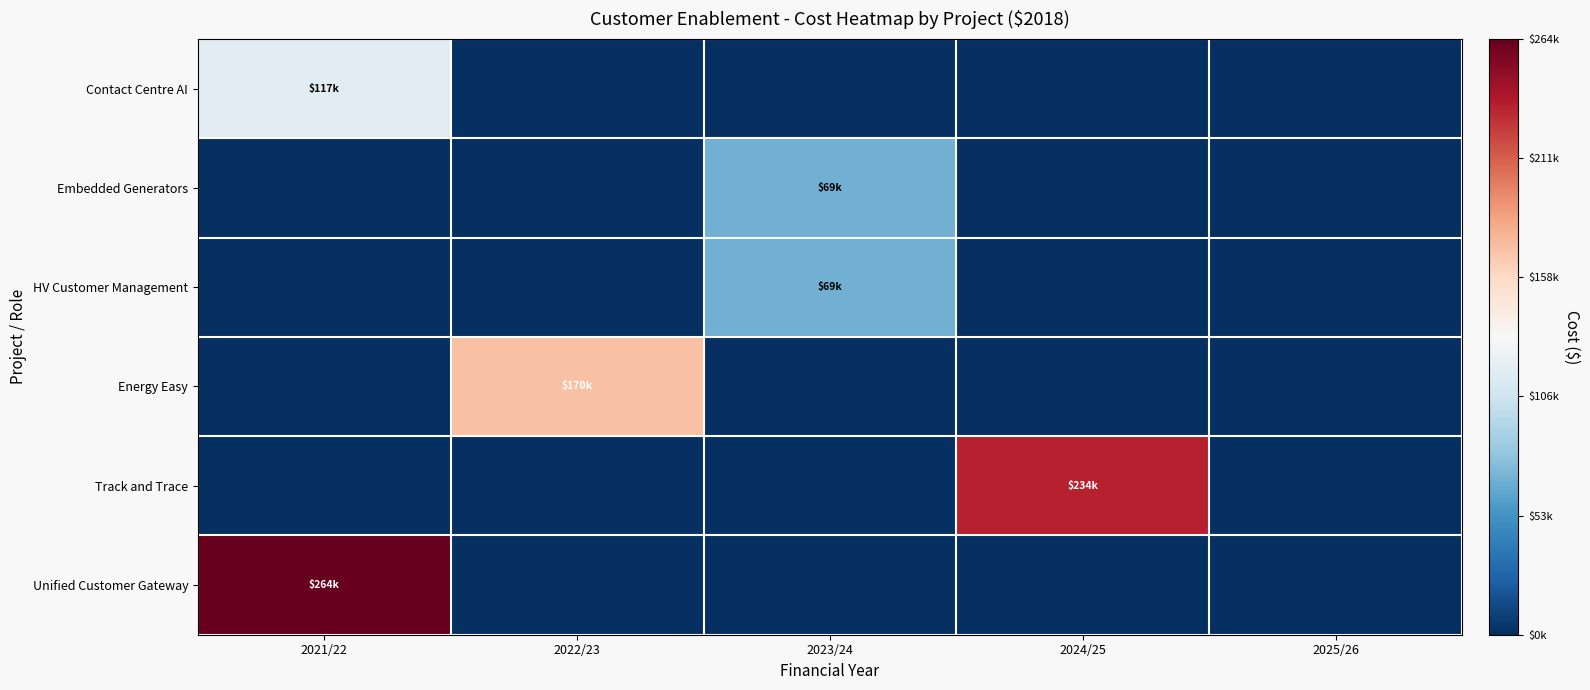

Reading left to right, what are all the values shown in this chart?

Contact Centre AI: 2021/22=116960	2022/23=0	2023/24=0	2024/25=0	2025/26=0
Embedded Generators: 2021/22=0	2022/23=0	2023/24=68737	2024/25=0	2025/26=0
HV Customer Management: 2021/22=0	2022/23=0	2023/24=68737	2024/25=0	2025/26=0
Energy Easy: 2021/22=0	2022/23=170469	2023/24=0	2024/25=0	2025/26=0
Track and Trace: 2021/22=0	2022/23=0	2023/24=0	2024/25=233707	2025/26=0
Unified Customer Gateway: 2021/22=263952	2022/23=0	2023/24=0	2024/25=0	2025/26=0